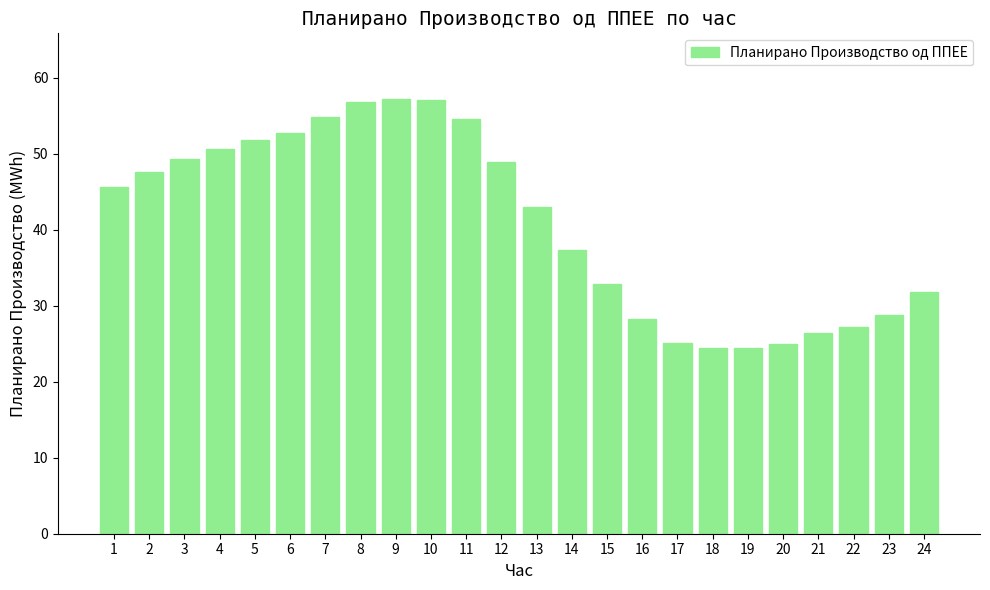

What is the maximum value shown in the chart?

57.3